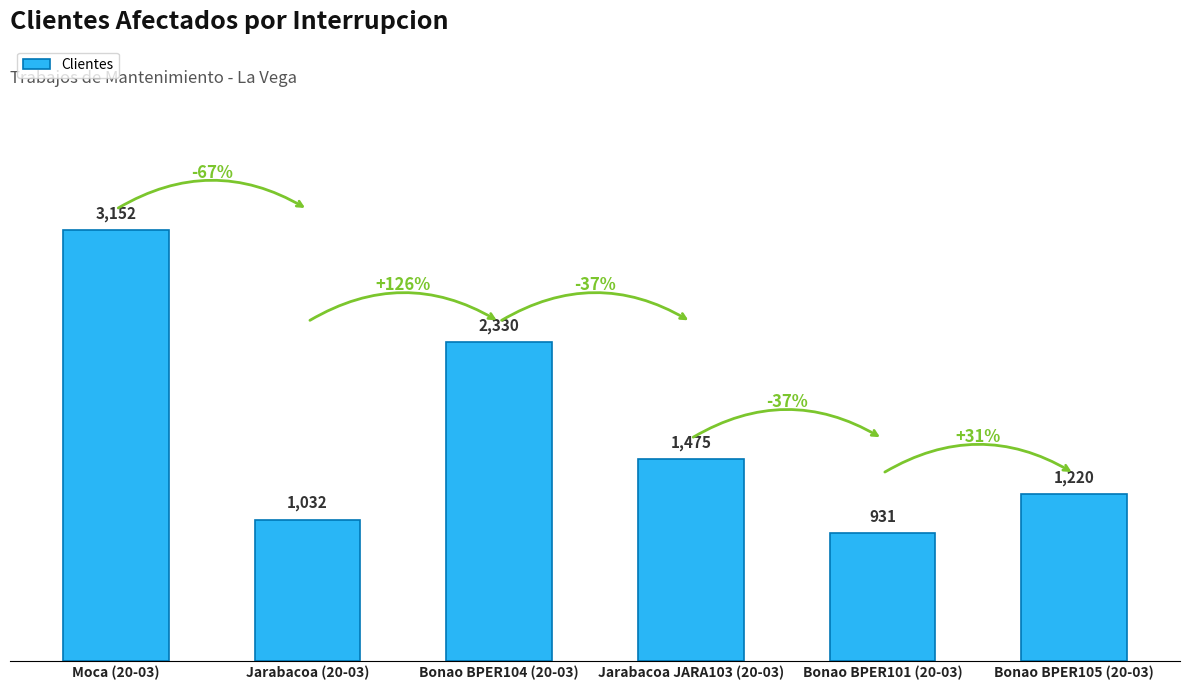

What is the maximum value shown in the chart?

3152